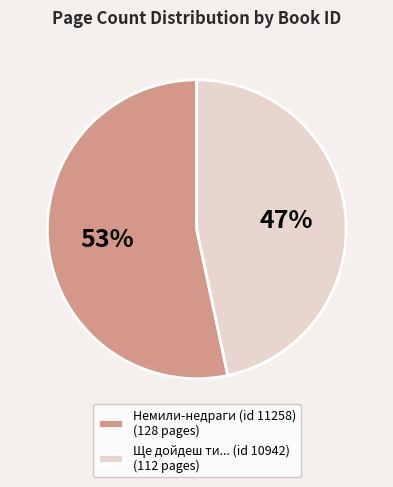

To the nearest percent, what is the combined percentage of Немили-недраги (id 11258) (128 pages) and Ще дойдеш ти... (id 10942) (112 pages)?

100%